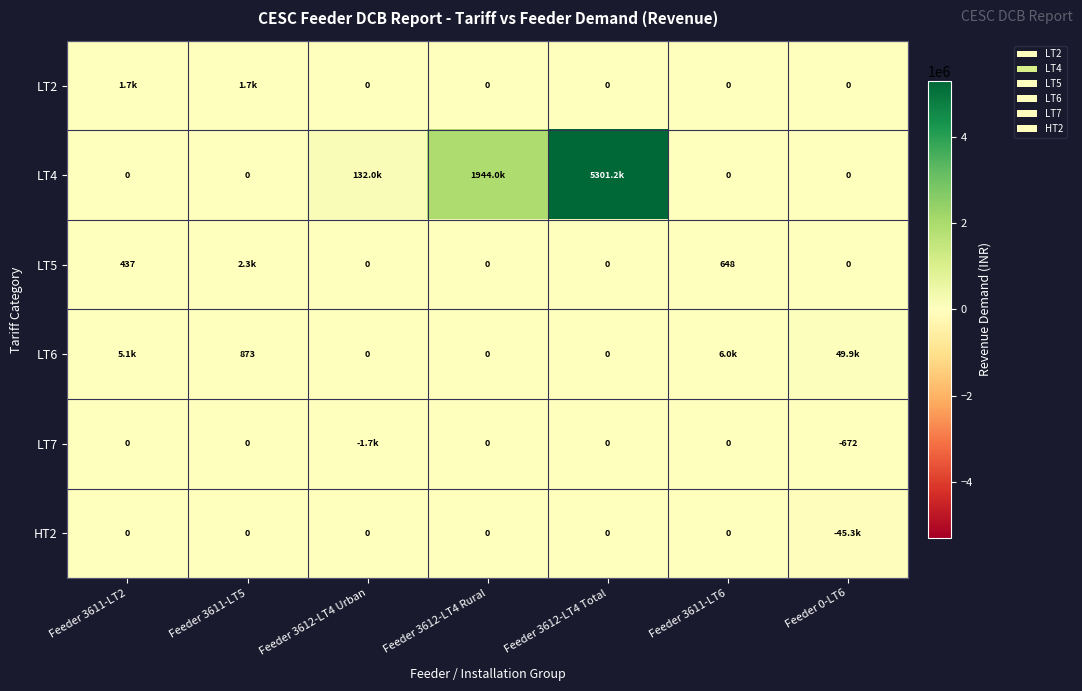

Is the value of LT5 at Feeder 3611-LT2 greater than the value of HT2 at Feeder 3612-LT4 Urban?

Yes